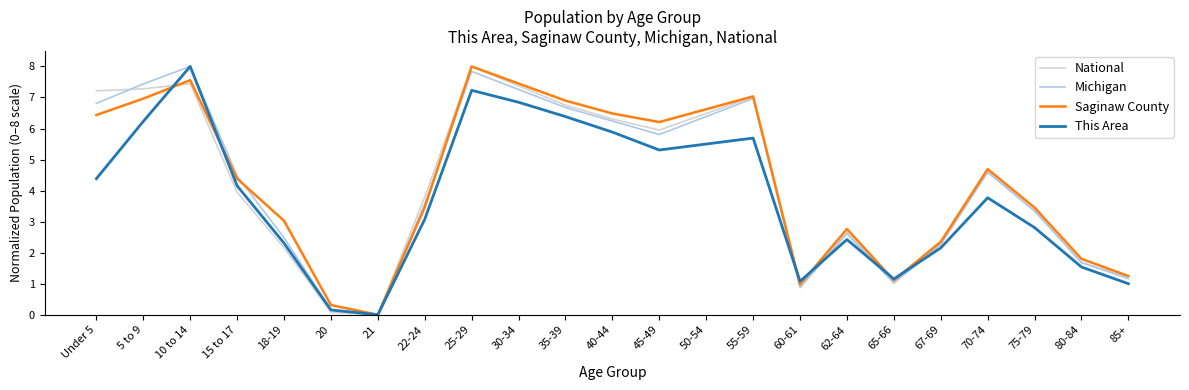

Is it true that Saginaw County equals 10.0 at 45-49?

False